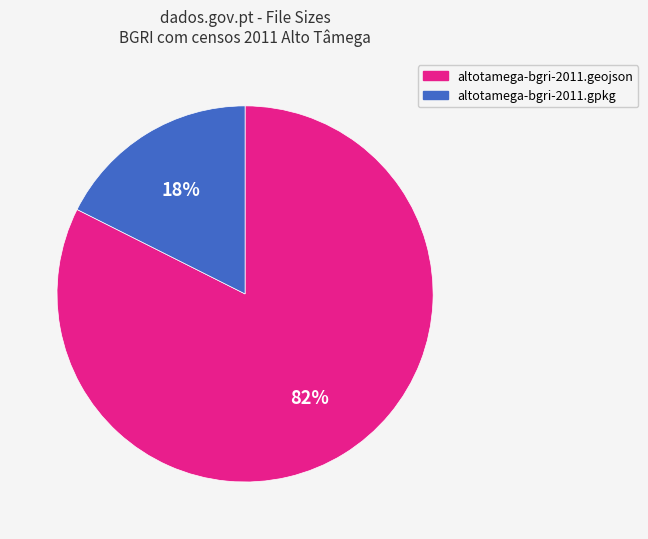

Is it true that altotamega-bgri-2011.gpkg is 18% of the pie?

True